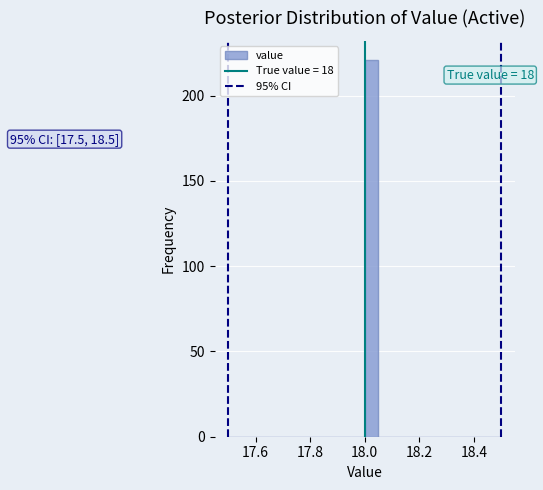

Read against the x-axis, roughly where is the centre of the tallest bar?

18.02